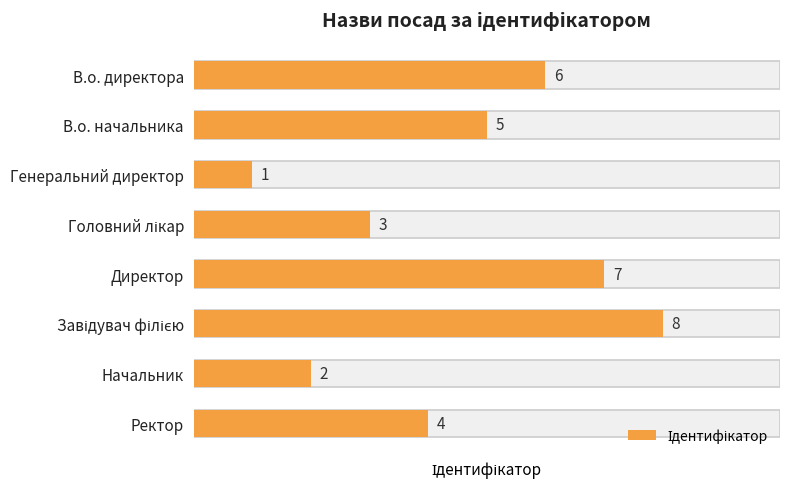

What is the maximum value shown in the chart?

8